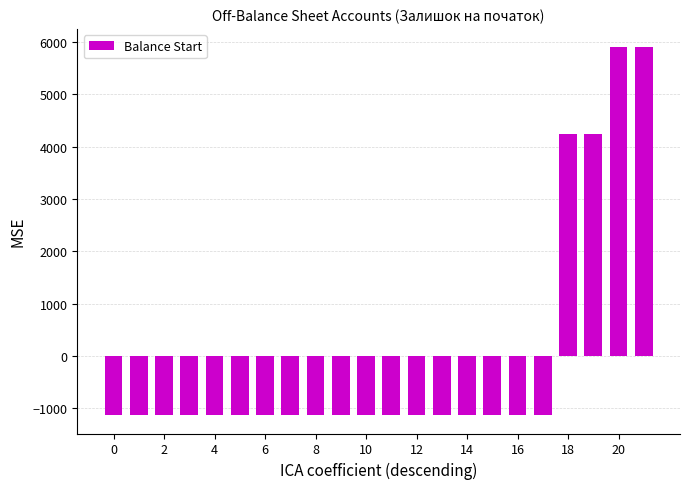

How many categories are shown in the chart?

22